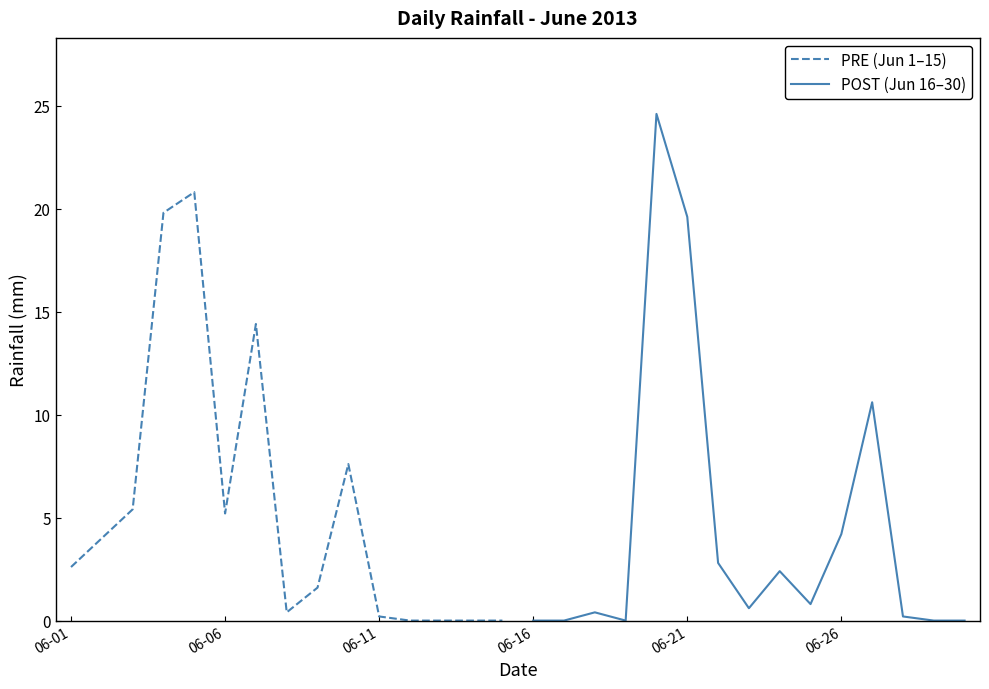

The value of PRE (Jun 1–15) at 06-01 is 2.6. True or false?

True